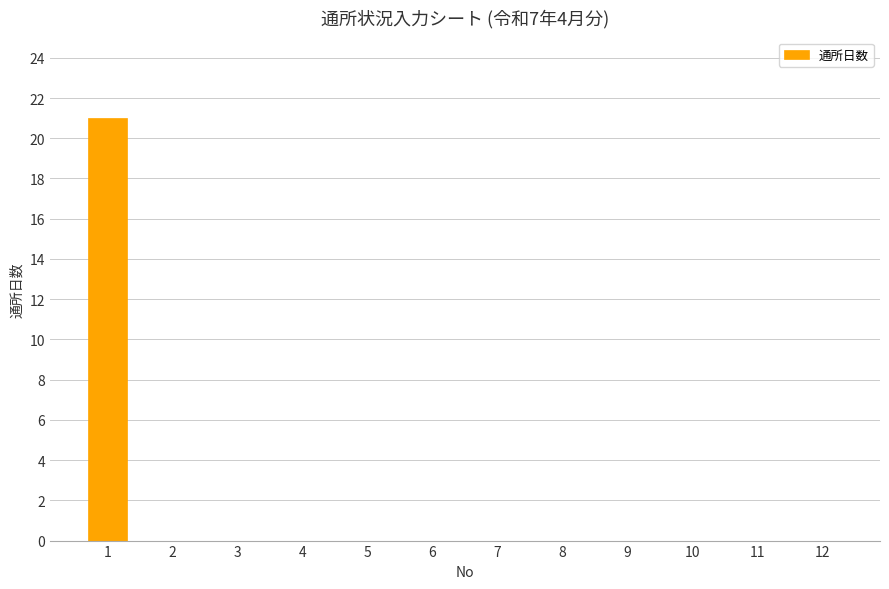

The chart shows a value of 0 at 12. True or false?

True